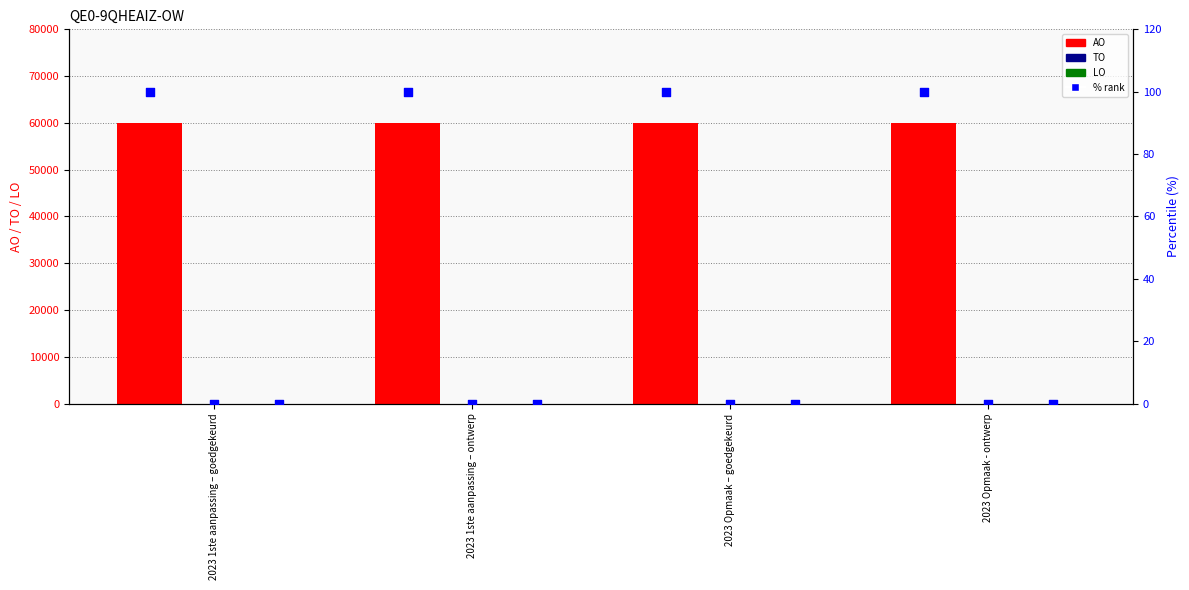

Which series has the largest total across all categories?

AO